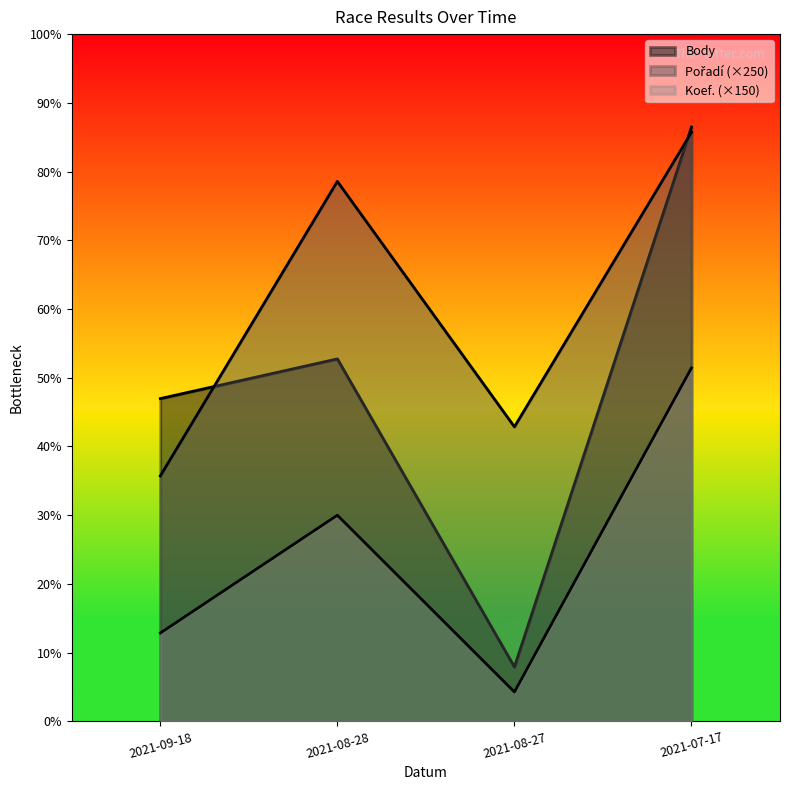

What is the spread (max minus min) of values at 2021-09-18?

1194